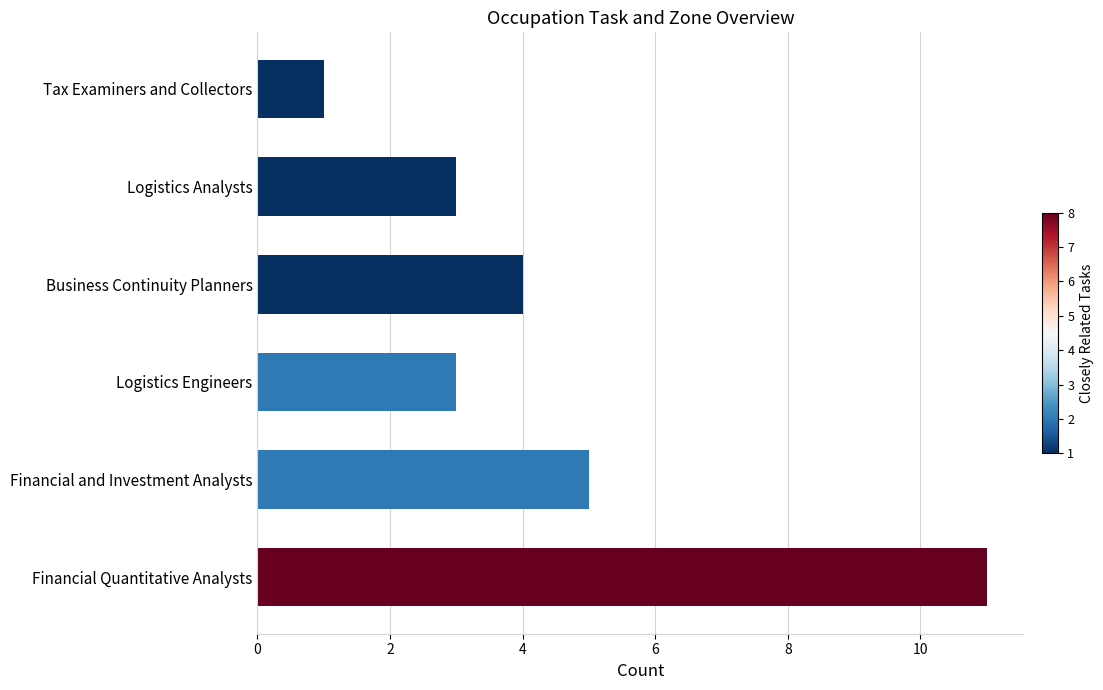

Approximately how many times larger is the value at Financial Quantitative Analysts compared to Logistics Engineers?

3.7